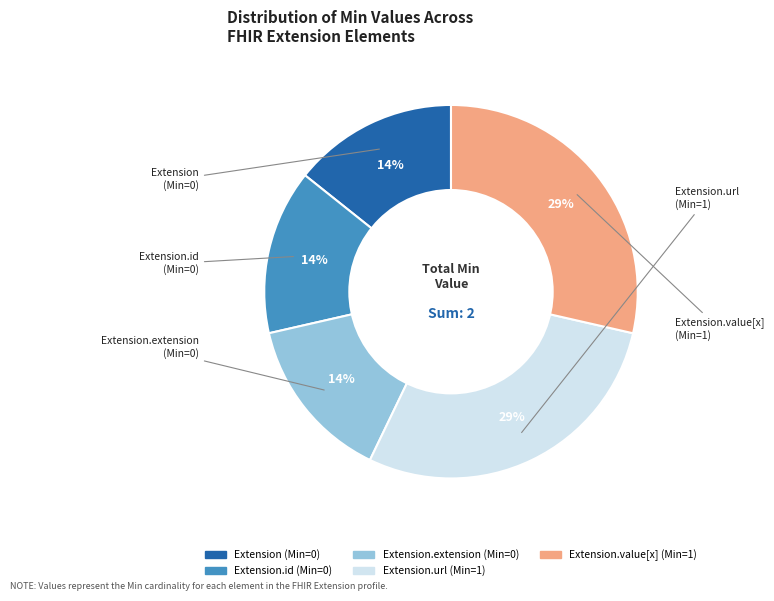

Is there a majority slice in this chart?

No